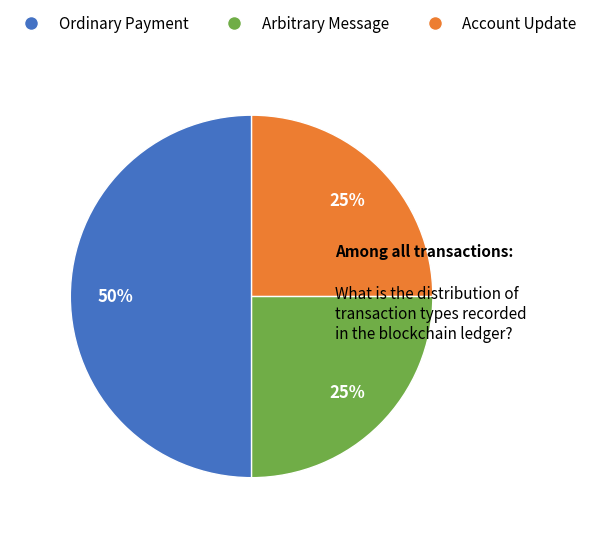

True or false: Arbitrary Message accounts for 25% of the total.

True